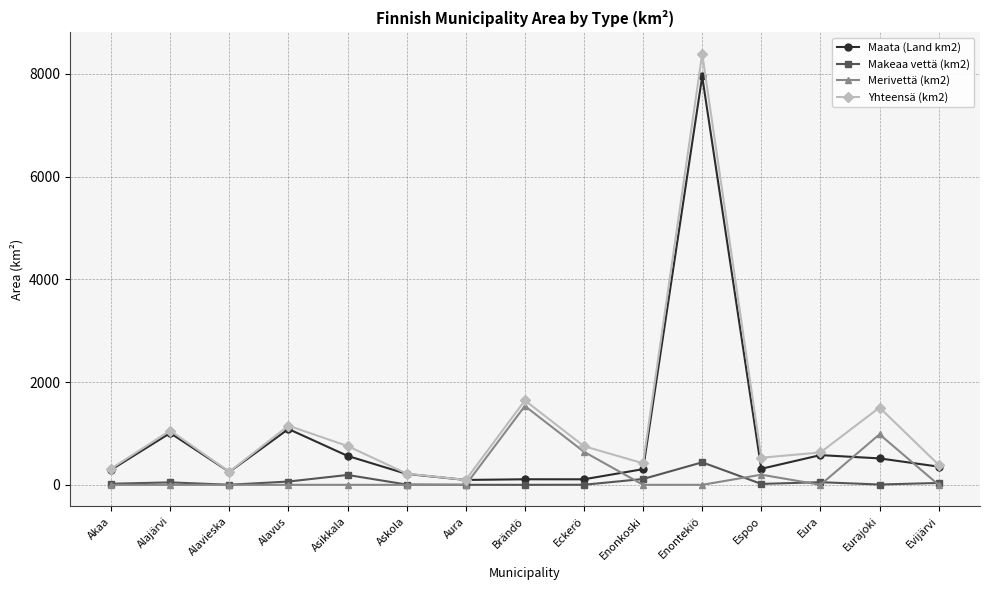

Which series has the largest range (max minus min)?

Yhteensä (km2)